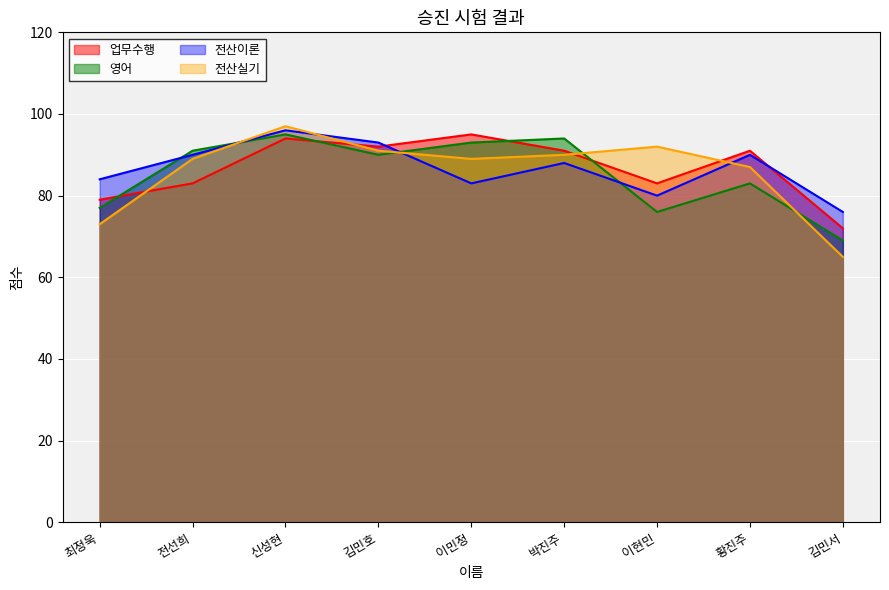

What is the difference between the maximum and minimum values in the 영어 series?

26